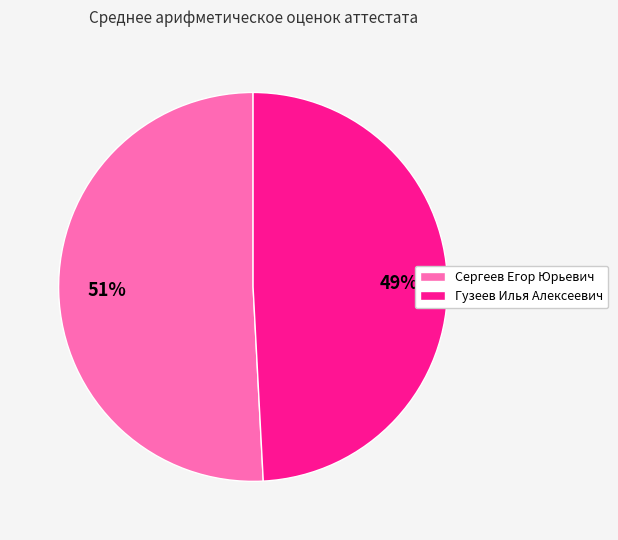

What is the smallest slice in the pie chart?

Гузеев Илья Алексеевич